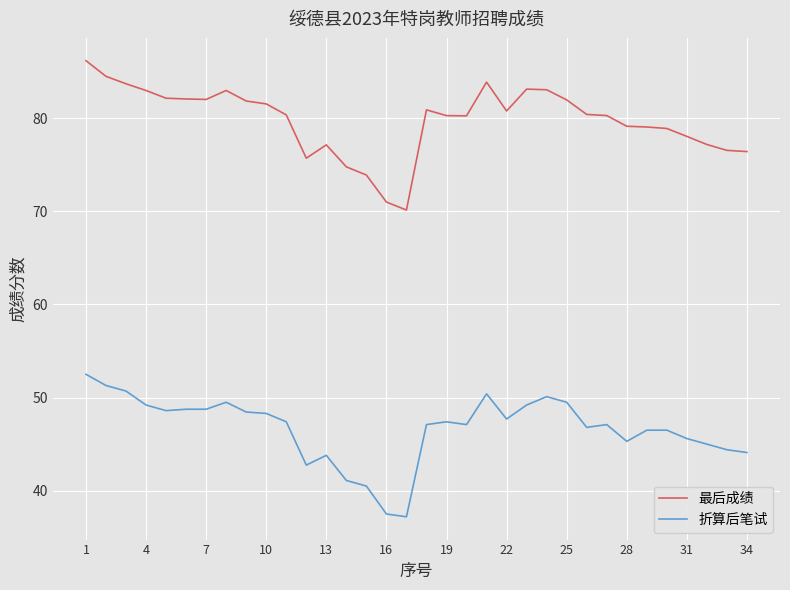

Which series has the widest spread of values?

最后成绩